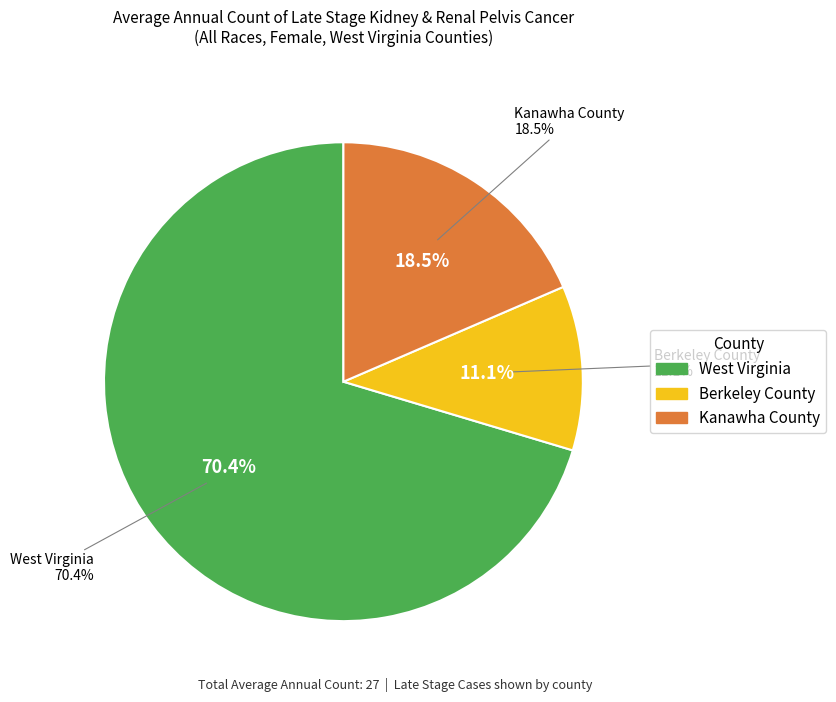

True or false: Kanawha County accounts for 19% of the total.

True